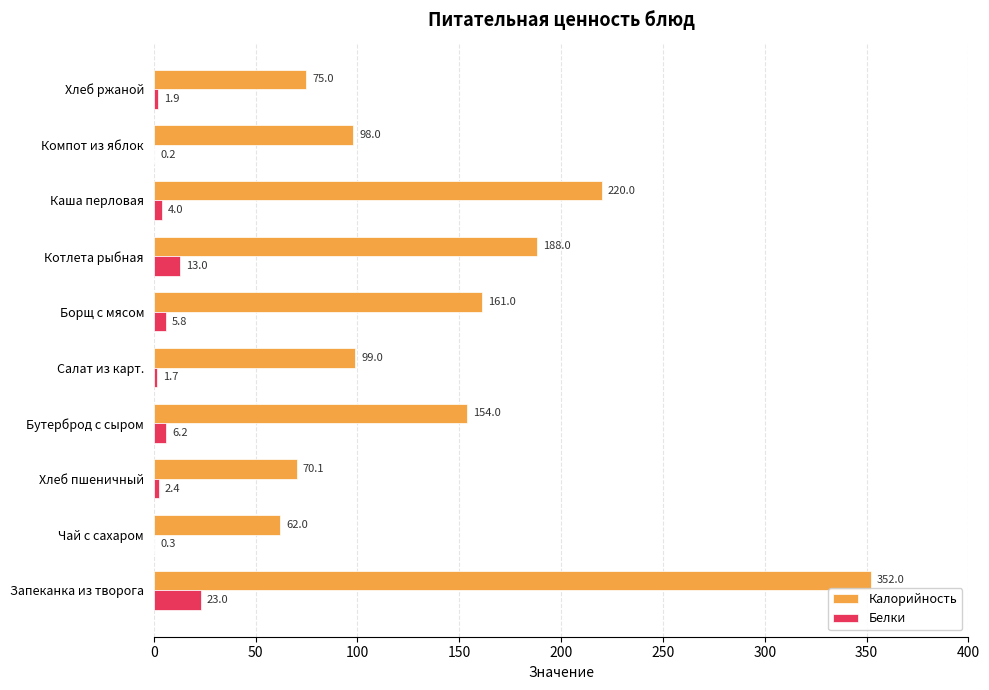

Count the number of data series in this chart.

2